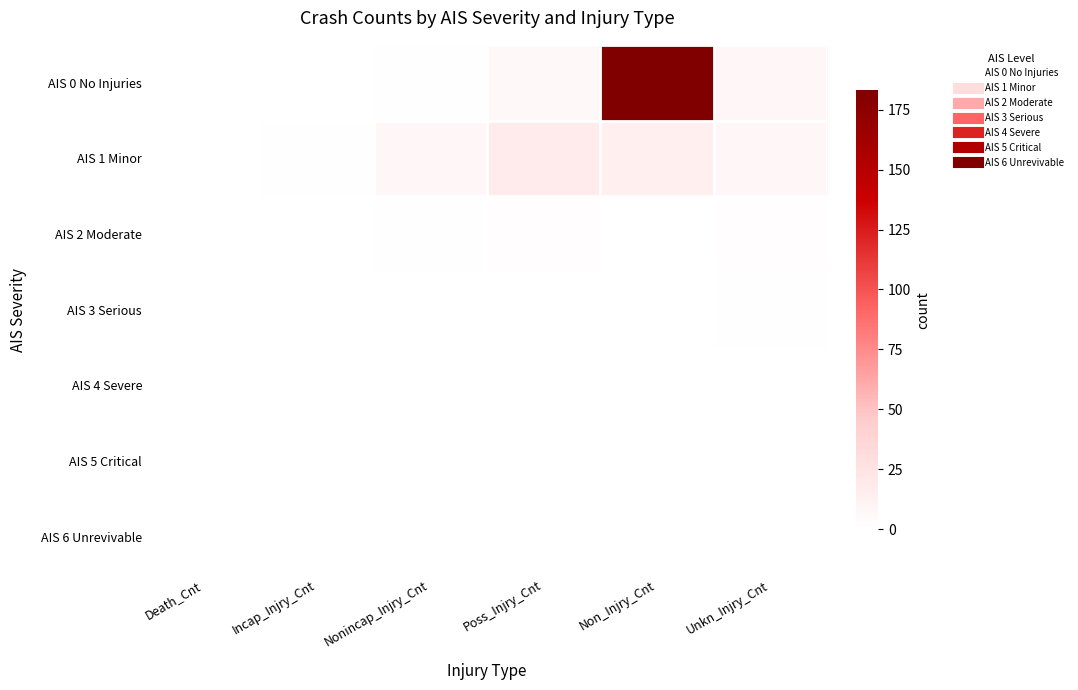

Reading right to left, extract all data points from this chart.

AIS 0 No Injuries: Unkn_Injry_Cnt=7.5	Non_Injry_Cnt=183.1	Poss_Injry_Cnt=6.0	Nonincap_Injry_Cnt=0.9	Incap_Injry_Cnt=0.1	Death_Cnt=0.0
AIS 1 Minor: Unkn_Injry_Cnt=7.2	Non_Injry_Cnt=14.4	Poss_Injry_Cnt=17.6	Nonincap_Injry_Cnt=7.9	Incap_Injry_Cnt=1.0	Death_Cnt=0.0
AIS 2 Moderate: Unkn_Injry_Cnt=1.5	Non_Injry_Cnt=0.4	Poss_Injry_Cnt=1.6	Nonincap_Injry_Cnt=1.1	Incap_Injry_Cnt=0.4	Death_Cnt=0.0
AIS 3 Serious: Unkn_Injry_Cnt=0.8	Non_Injry_Cnt=0.0	Poss_Injry_Cnt=0.3	Nonincap_Injry_Cnt=0.3	Incap_Injry_Cnt=0.3	Death_Cnt=0.0
AIS 4 Severe: Unkn_Injry_Cnt=0.1	Non_Injry_Cnt=0.0	Poss_Injry_Cnt=0.0	Nonincap_Injry_Cnt=0.1	Incap_Injry_Cnt=0.1	Death_Cnt=0.0
AIS 5 Critical: Unkn_Injry_Cnt=0.0	Non_Injry_Cnt=0.0	Poss_Injry_Cnt=0.0	Nonincap_Injry_Cnt=0.0	Incap_Injry_Cnt=0.0	Death_Cnt=0.0
AIS 6 Unrevivable: Unkn_Injry_Cnt=0.0	Non_Injry_Cnt=0.0	Poss_Injry_Cnt=0.0	Nonincap_Injry_Cnt=0.0	Incap_Injry_Cnt=0.0	Death_Cnt=0.4